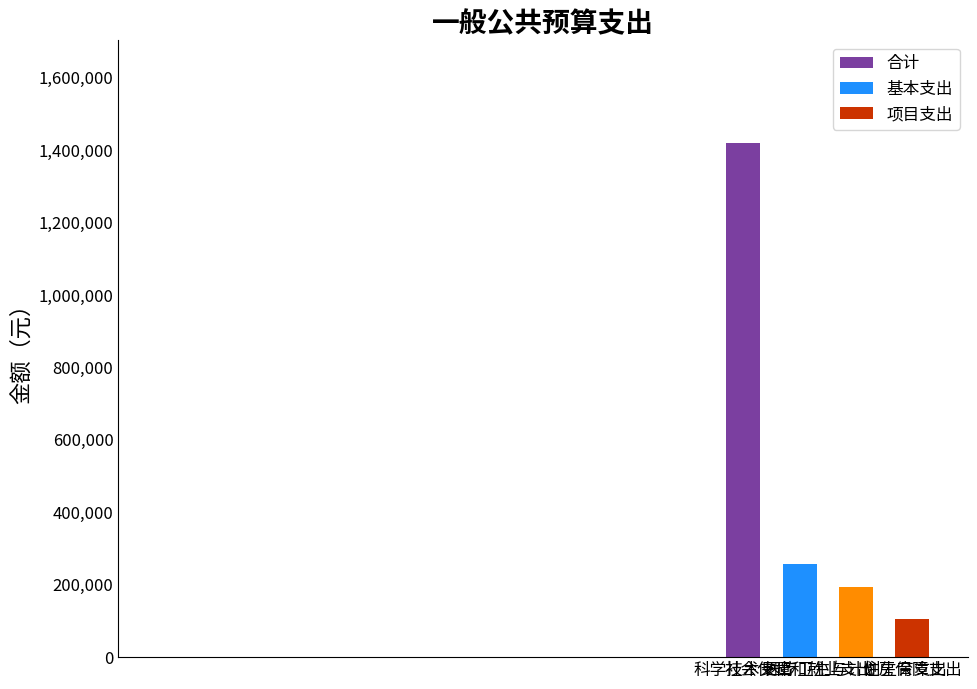

Where is the data nearest to the value 762691?

社会保障和就业支出